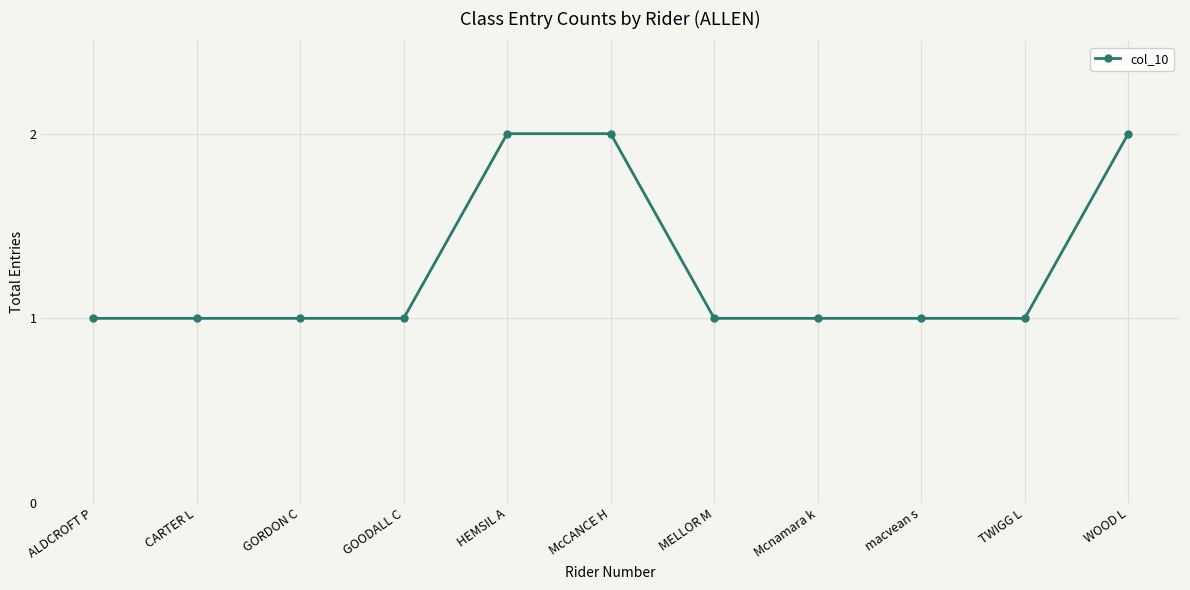

What is the average value?

1